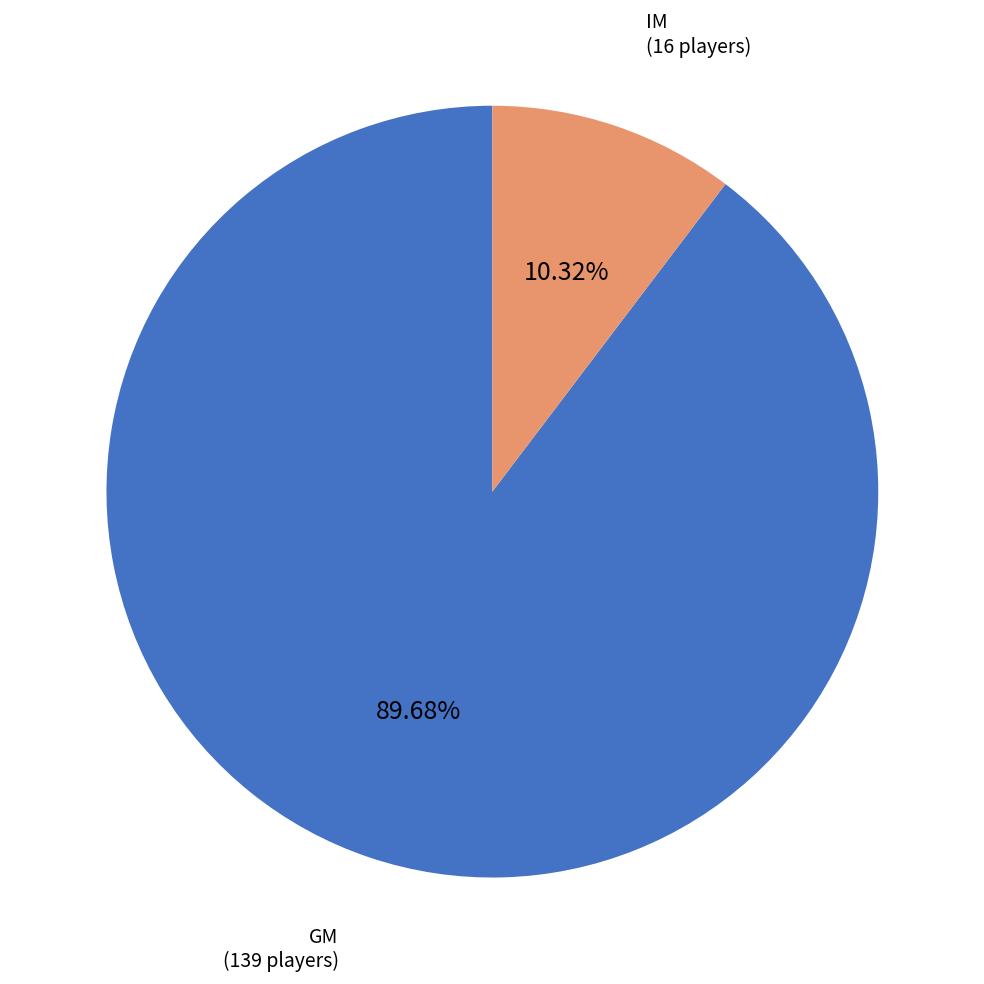

To the nearest percent, what is the difference between the largest and smallest slice percentages?

79%